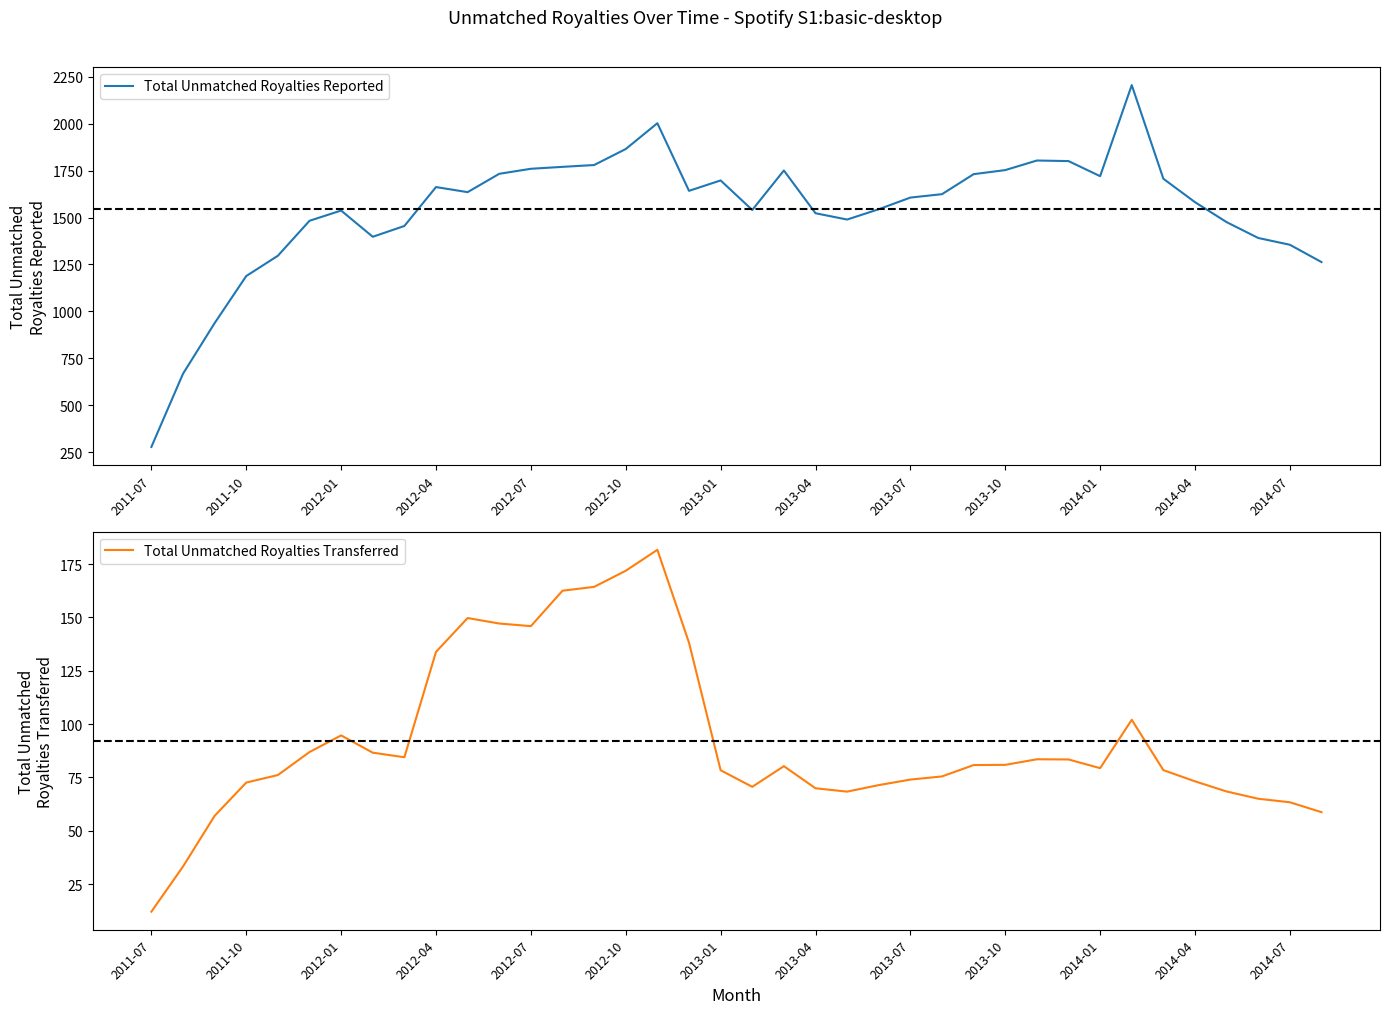

What is the value of the Total Unmatched Royalties Reported point at the 22nd from the left?

1523.3